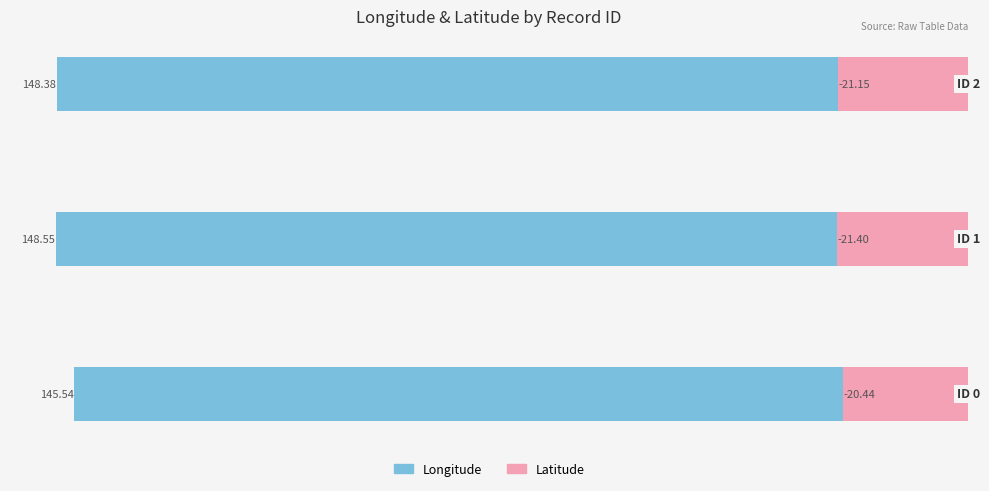

How many bars are there in total?

6